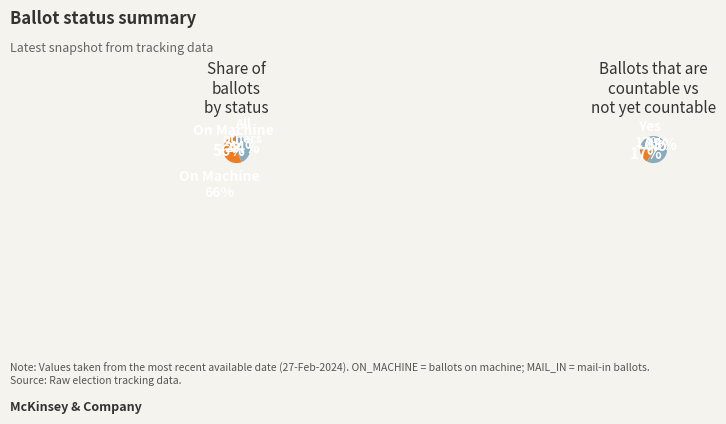

What percentage do MARKED and MAIL_IN together represent?

29.3%